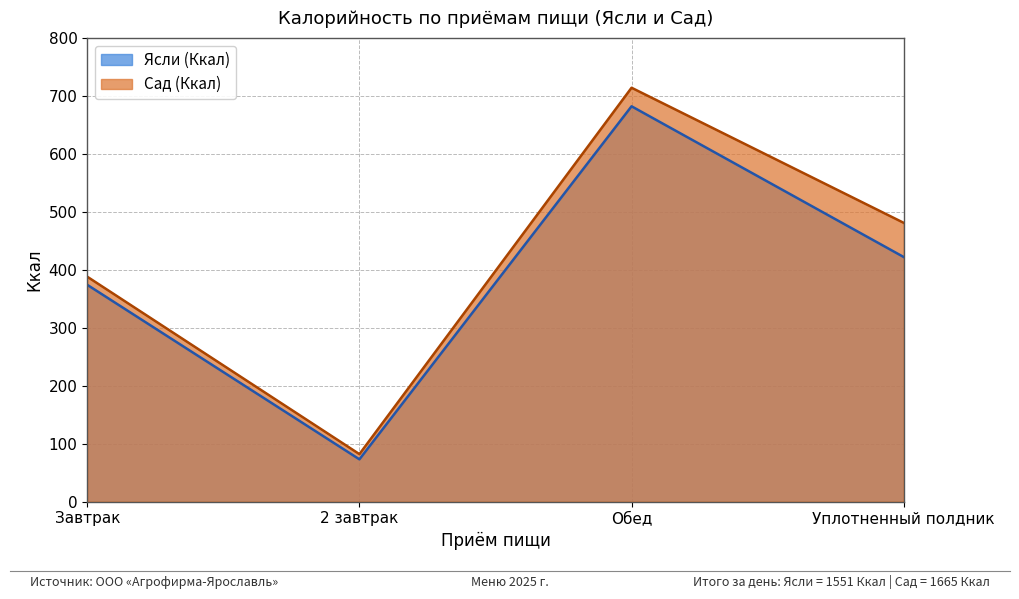

True or false: Ясли (Ккал) and Сад (Ккал) cross at least once.

False